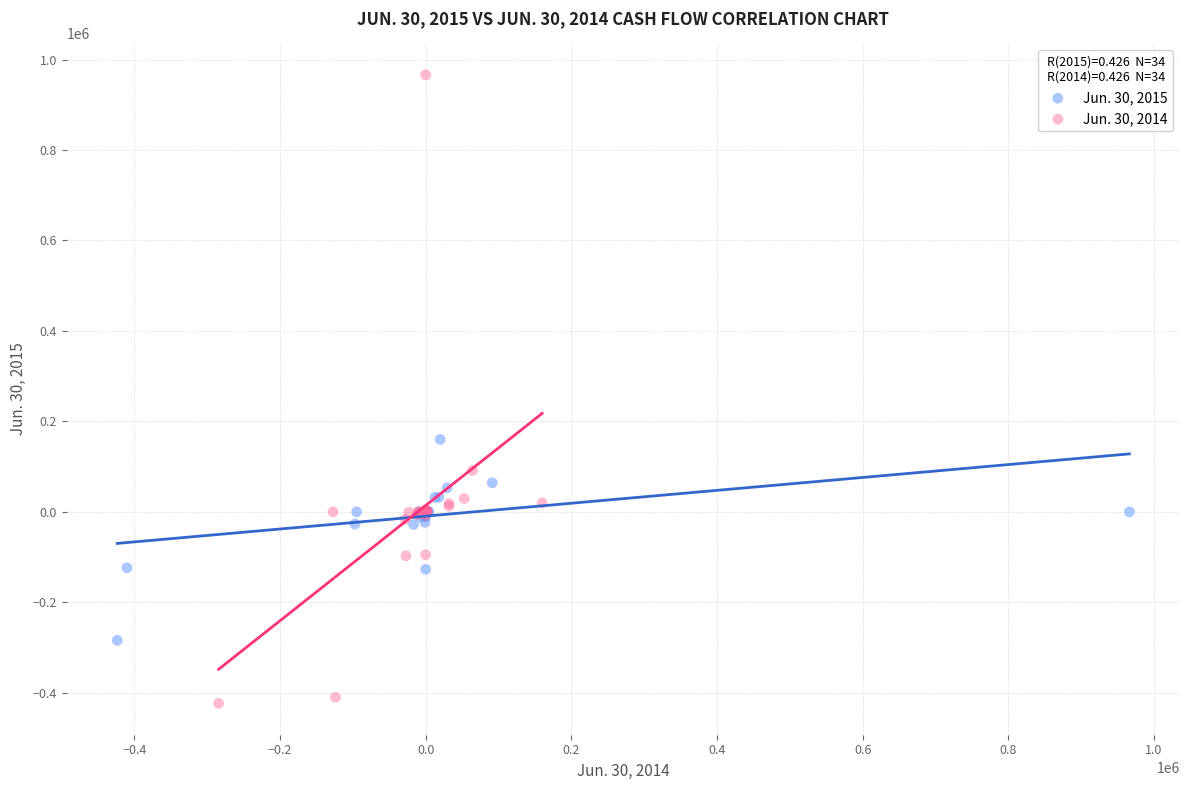

Which series reaches the minimum Y coordinate?

Jun. 30, 2014